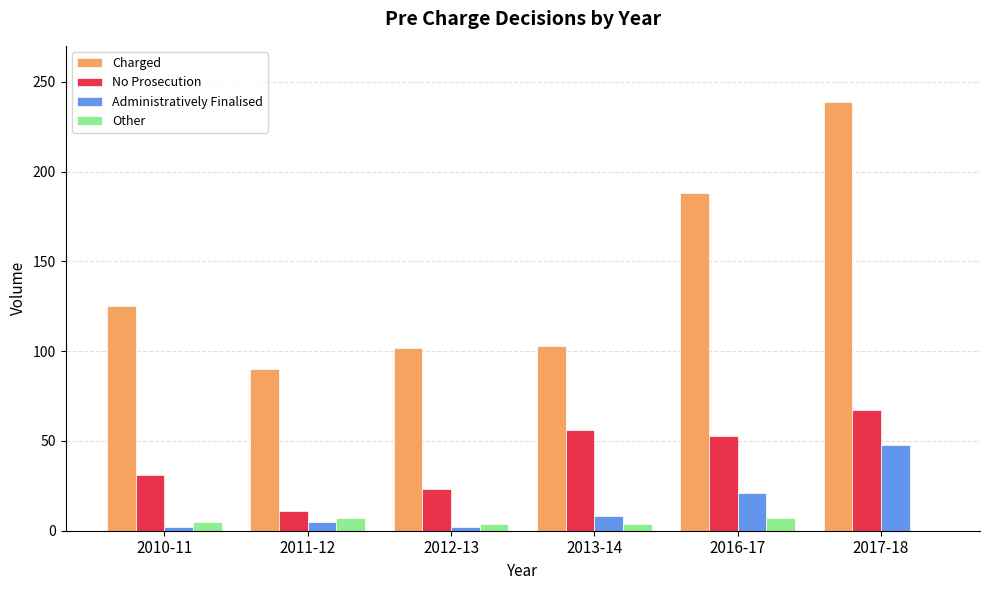

What is the total value across all series at 2011-12?

113